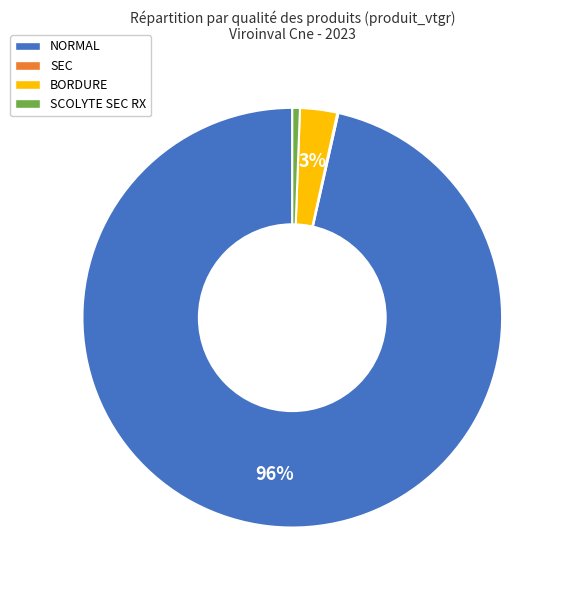

Does NORMAL account for over 50% of the chart?

Yes